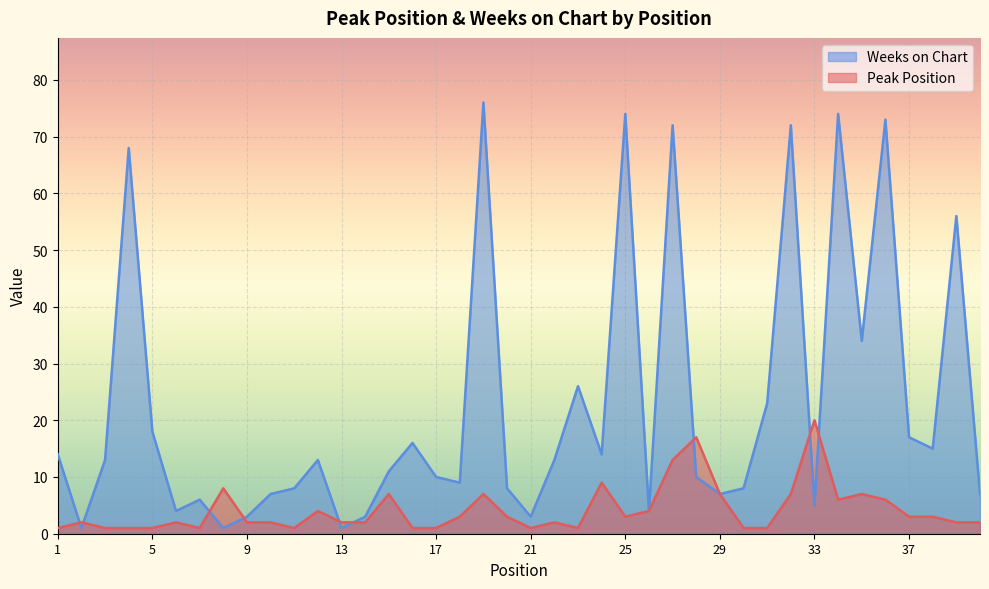

At which category does the chart reach its peak across all series?

19